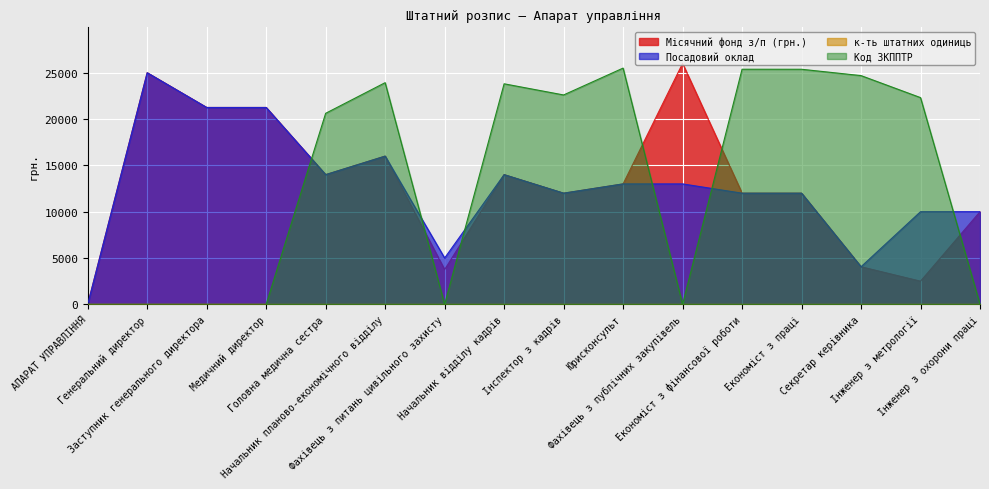

Which has a higher value, Фахівець з питань цивільного захисту or АПАРАТ УПРАВЛІННЯ?

Фахівець з питань цивільного захисту